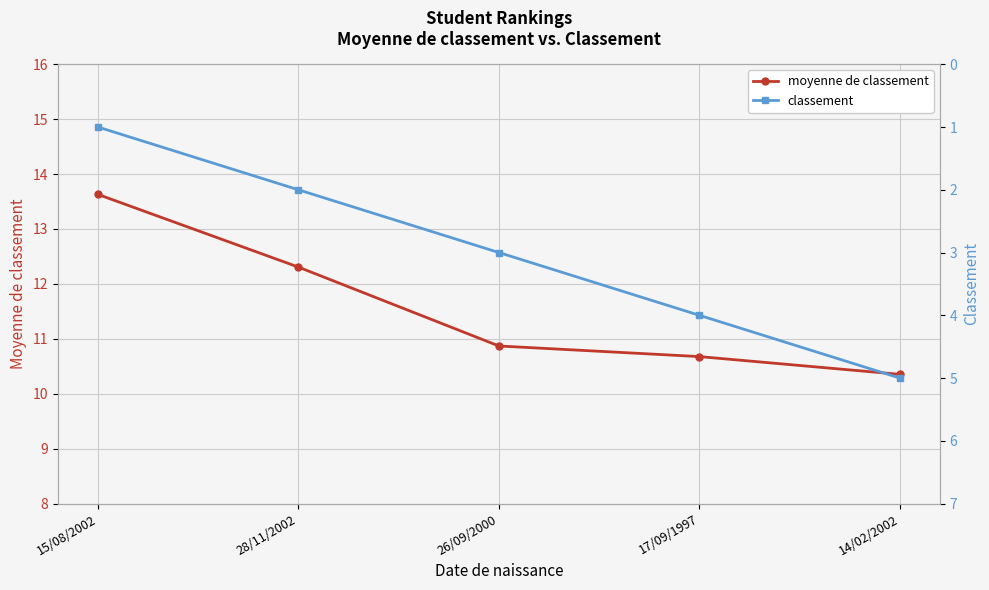

At which category is the sum across all series the highest?

14/02/2002